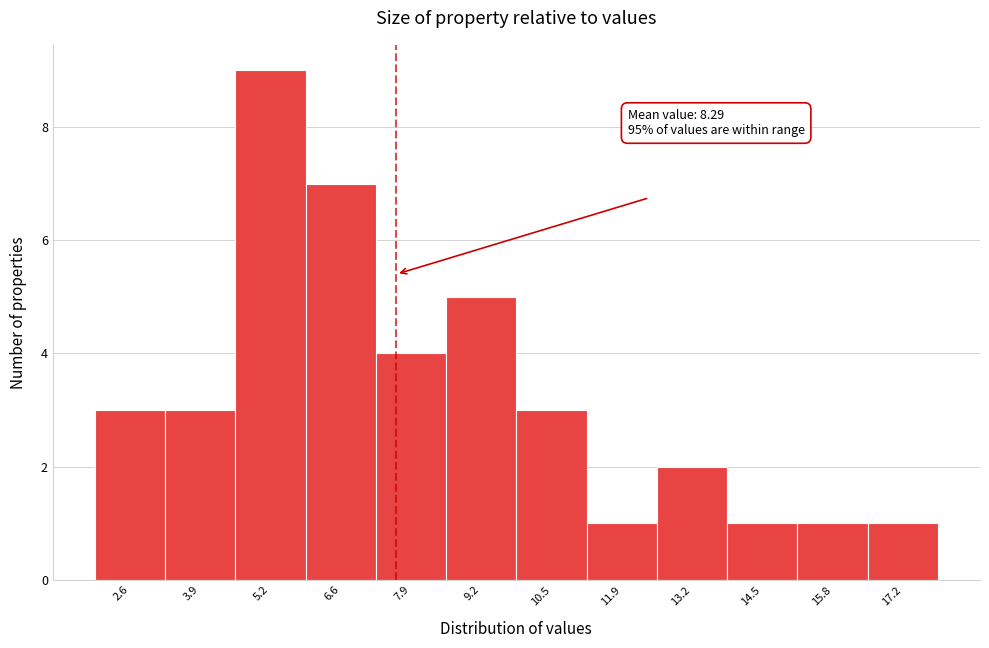

Reading right to left, what are all the values shown in this chart?

17.2=1	15.8=1	14.5=1	13.2=2	11.9=1	10.5=3	9.2=5	7.9=4	6.6=7	5.2=9	3.9=3	2.6=3